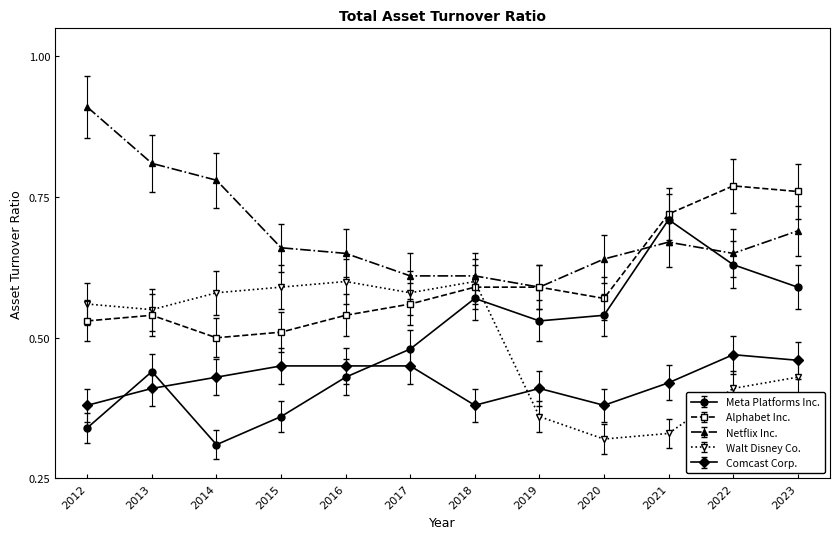

True or false: Comcast Corp. and Alphabet Inc. intersect in this chart.

False